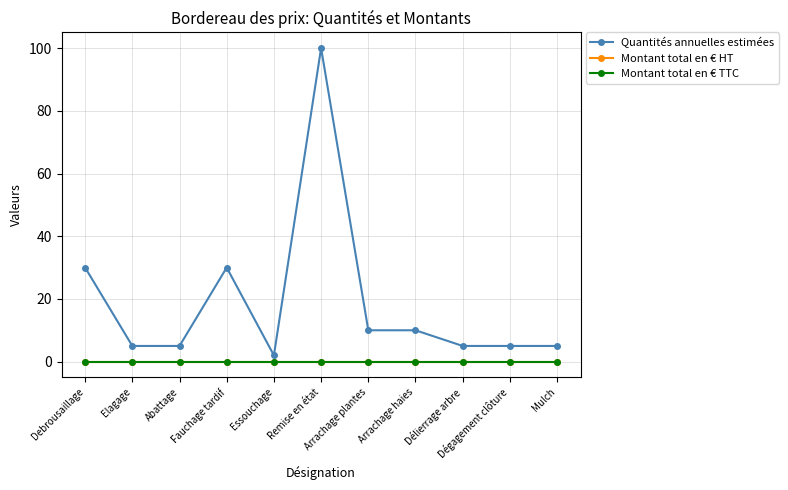

In Quantités annuelles estimées, how many points are higher than both neighbors (excluding endpoints)?

2